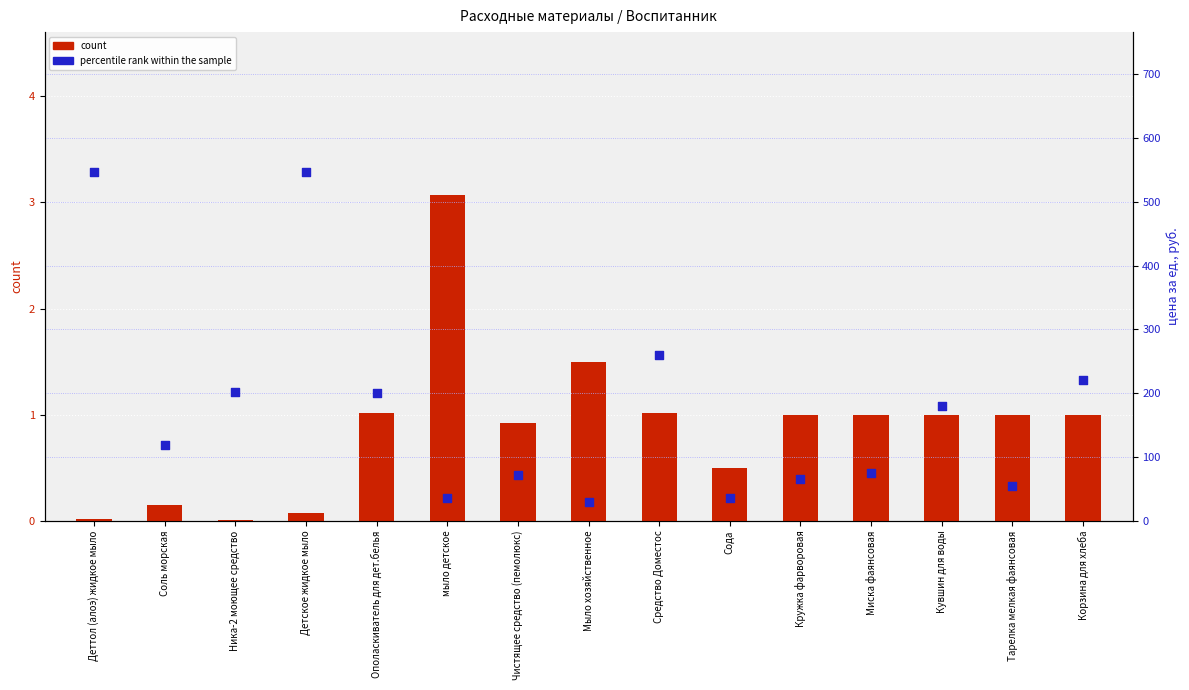

At which category is the sum across all series the highest?

Детское жидкое мыло